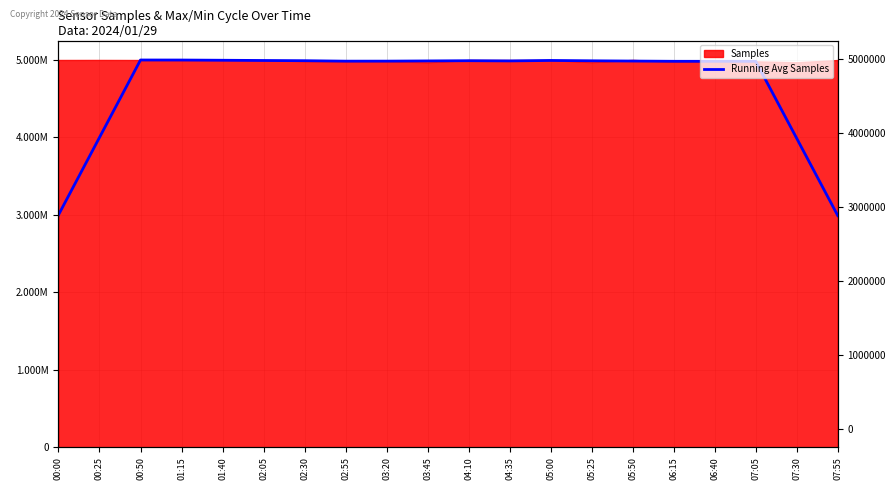

List the labels in order of value, smallest first.

07:55, 00:00, 07:30, 00:25, 07:05, 06:40, 06:15, 02:55, 03:20, 05:50, 03:45, 04:35, 05:25, 04:10, 02:30, 02:05, 05:00, 01:40, 01:15, 00:50